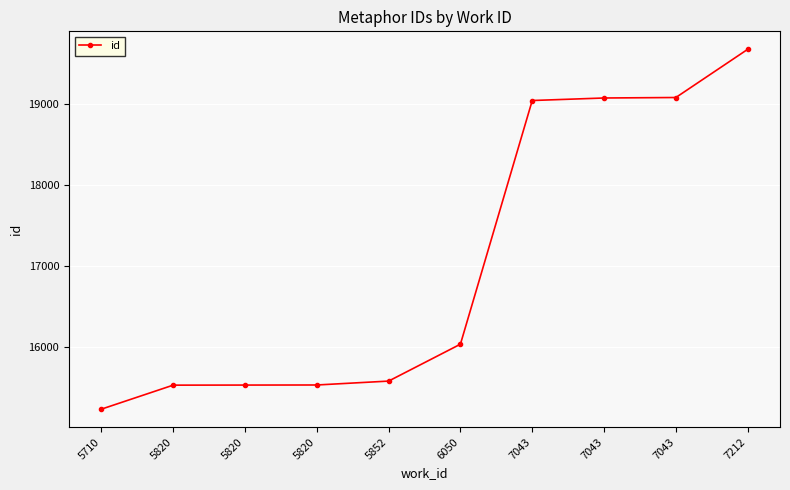

What is the approximate value at 5820, to the nearest 10?

15540